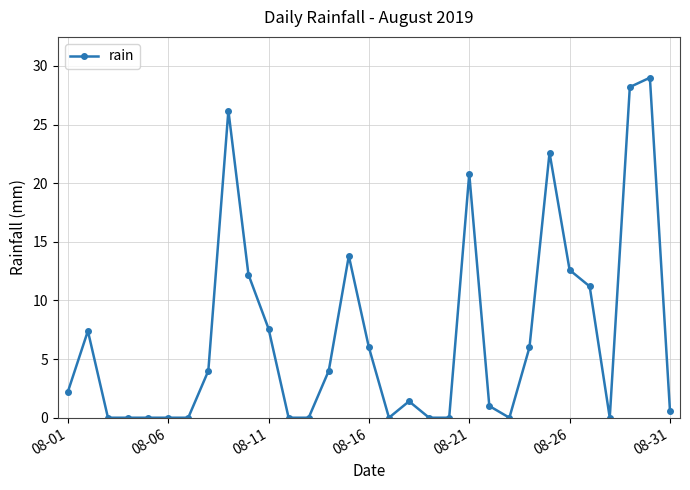

What is the greatest value displayed?

29.0